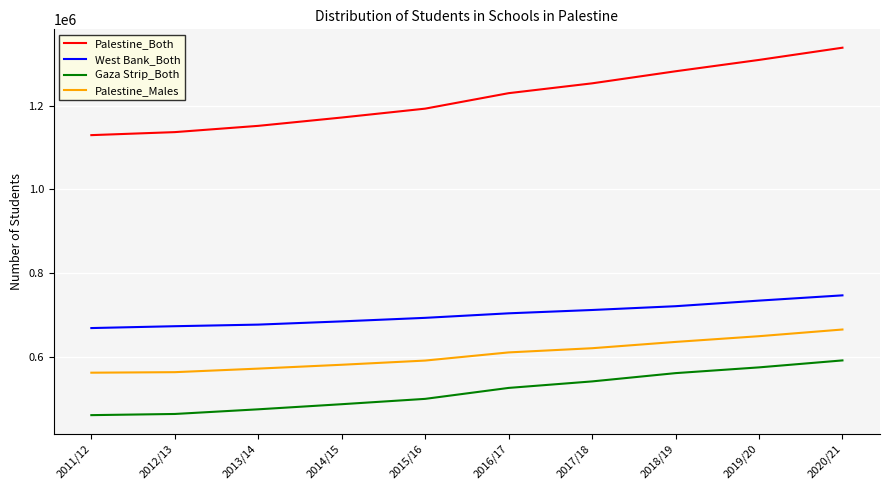

True or false: West Bank_Both and Palestine_Both intersect in this chart.

False